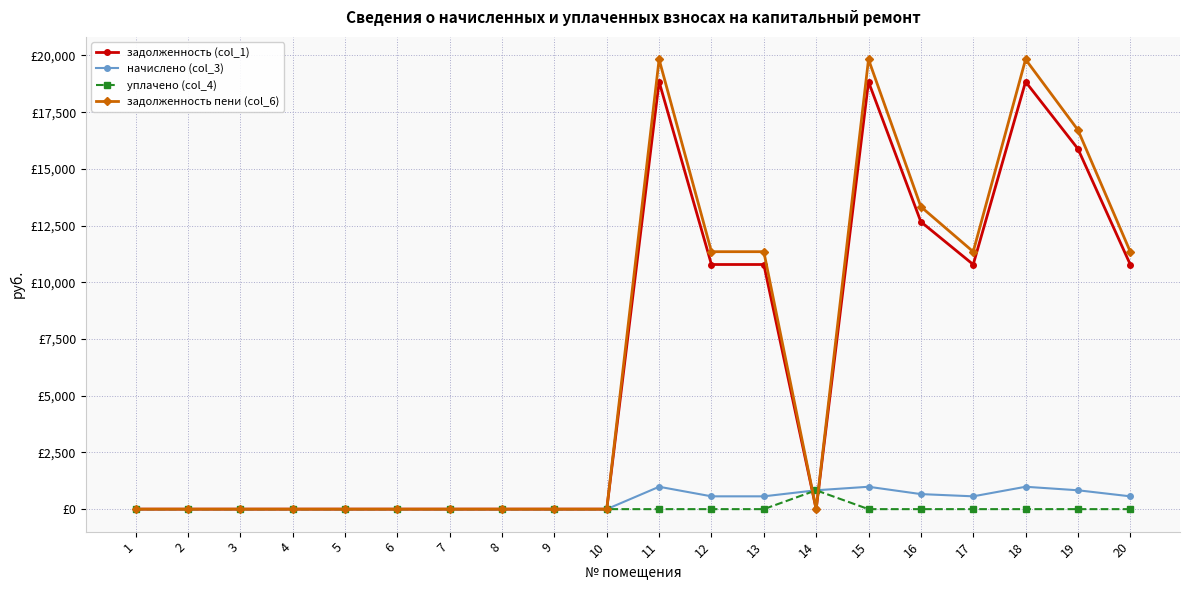

Reading left to right, extract all data points from this chart.

задолженность (col_1): 1=0.0	2=0.0	3=0.0	4=0.0	5=0.0	6=0.0	7=0.0	8=0.0	9=0.0	10=0.0	11=18840.7	12=10784.6	13=10784.6	14=0.2	15=18840.7	16=12668.8	17=10784.6	18=18840.7	19=15884.6	20=10784.6
начислено (col_3): 1=0.0	2=0.0	3=0.0	4=0.0	5=0.0	6=0.0	7=0.0	8=0.0	9=0.0	10=0.0	11=986.6	12=564.7	13=564.7	14=831.8	15=986.6	16=663.4	17=564.7	18=986.6	19=831.8	20=564.7
уплачено (col_4): 1=0.0	2=0.0	3=0.0	4=0.0	5=0.0	6=0.0	7=0.0	8=0.0	9=0.0	10=0.0	11=0.0	12=0.0	13=0.0	14=831.3	15=0.0	16=0.0	17=0.0	18=0.0	19=0.0	20=0.0
задолженность пени (col_6): 1=0.0	2=0.0	3=0.0	4=0.0	5=0.0	6=0.0	7=0.0	8=0.0	9=0.0	10=0.0	11=19827.3	12=11349.4	13=11349.4	14=0.6	15=19827.3	16=13332.1	17=11349.4	18=19827.3	19=16716.4	20=11349.4